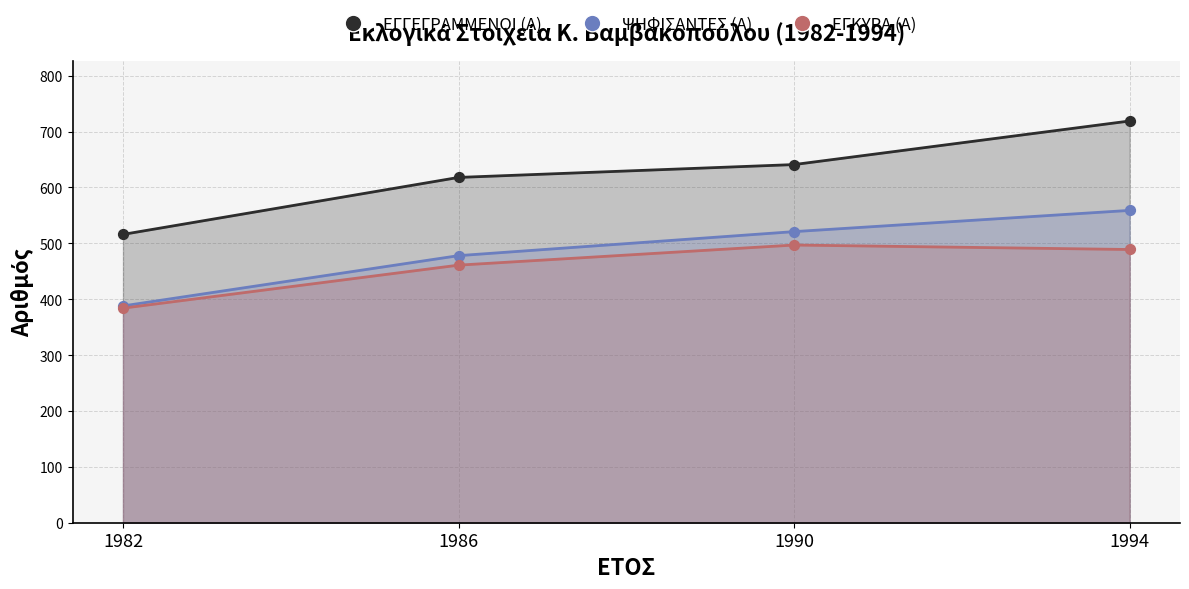

Which series reaches the maximum Y coordinate?

ΕΓΓΕΓΡΑΜΜΕΝΟΙ (Α)